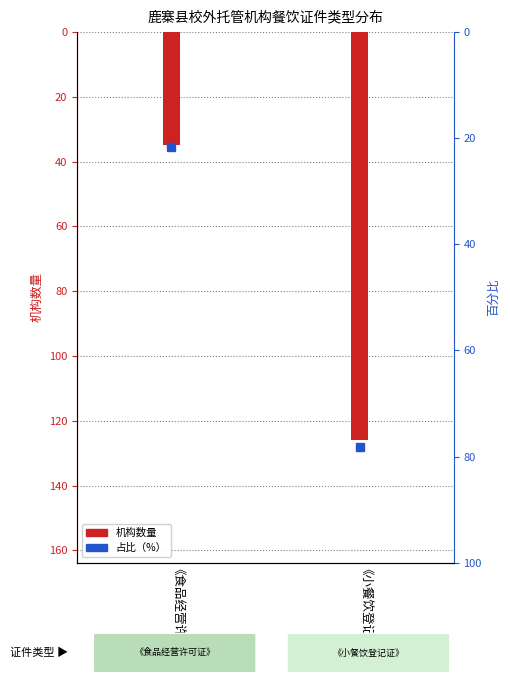

Does the chart contain stacked bars?

No